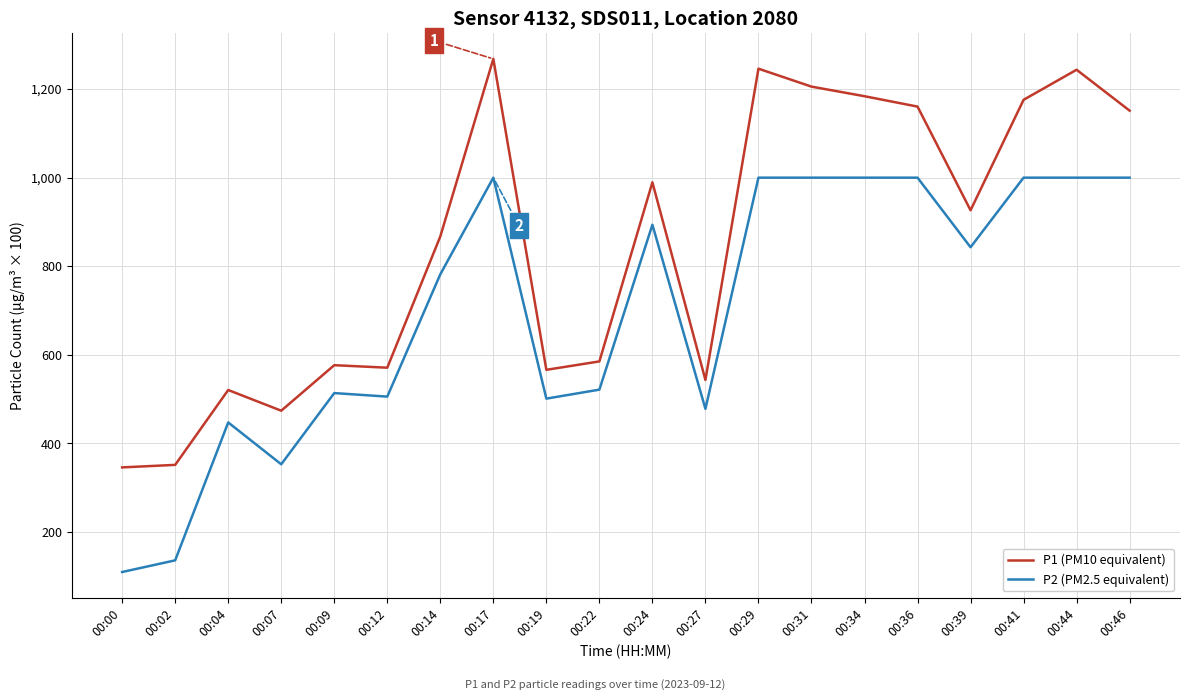

True or false: P1 (PM10 equivalent) has a value of 229.4 at 00:27.

False